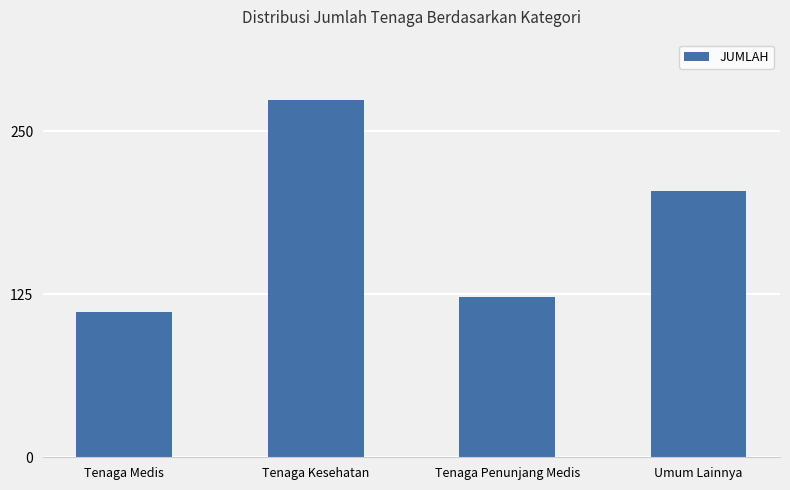

How many categories are shown in the chart?

4